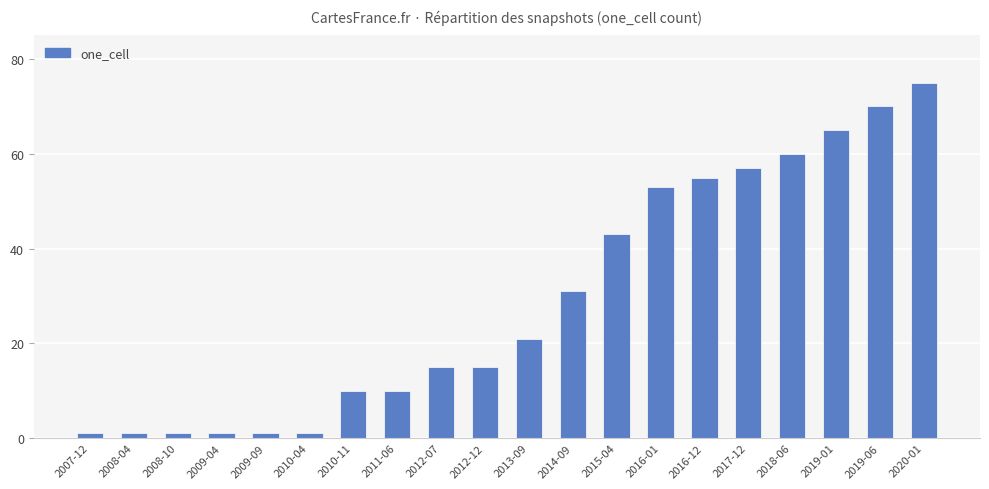

What is the sum of the values at 2010-04 and 2011-06?

11